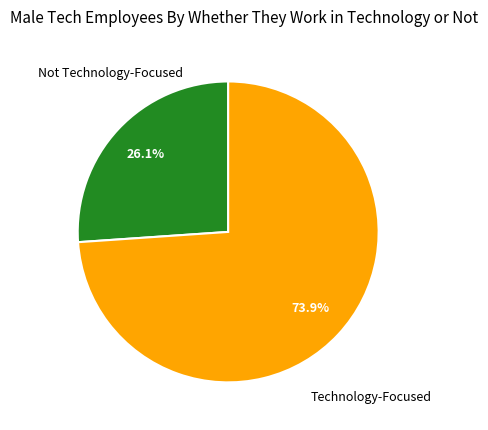

Which category accounts for the majority?

Technology-Focused